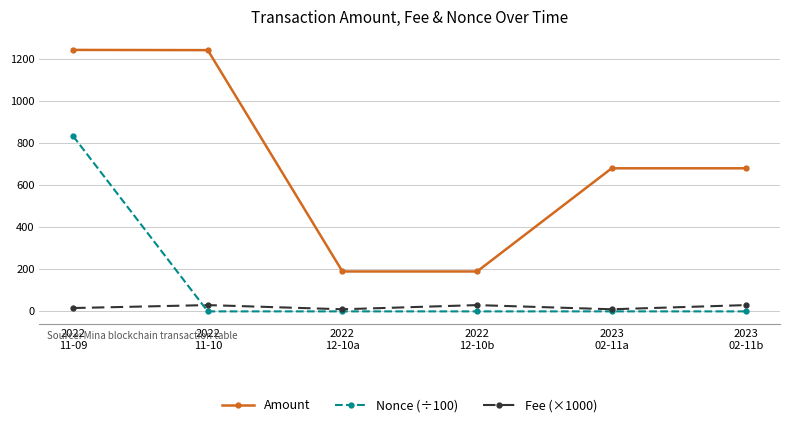

True or false: Amount and Nonce (÷100) cross at least once.

False